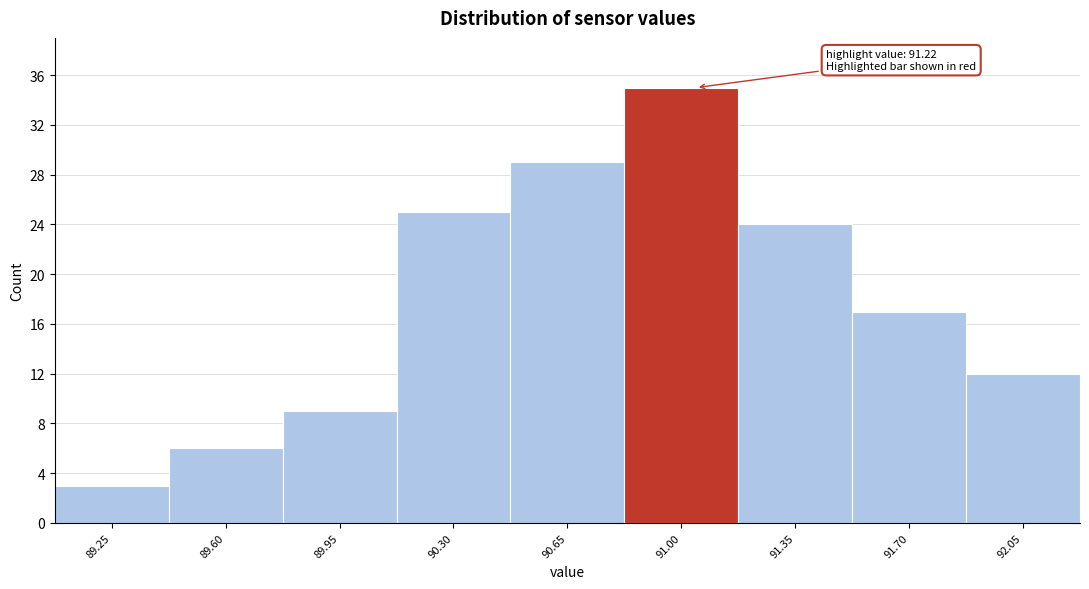

Reading right to left, what are all the values shown in this chart?

92.05=12	91.70=17	91.35=24	91.00=35	90.65=29	90.30=25	89.95=9	89.60=6	89.25=3